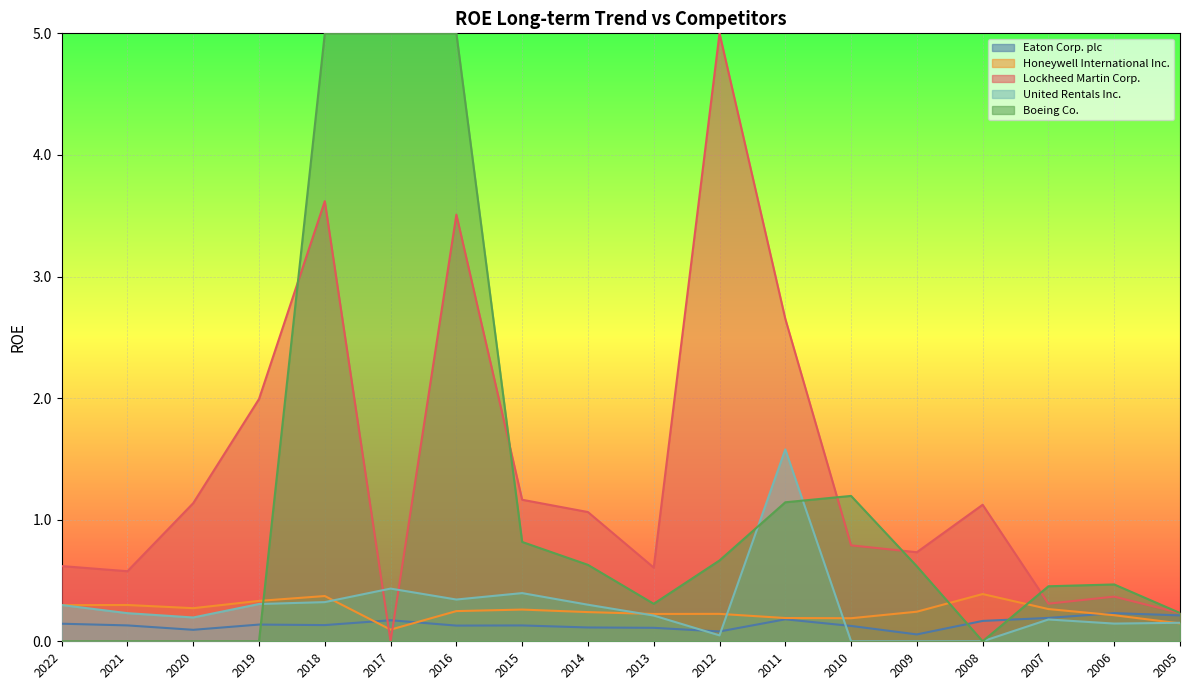

How many values in United Rentals Inc. are above zero?

15